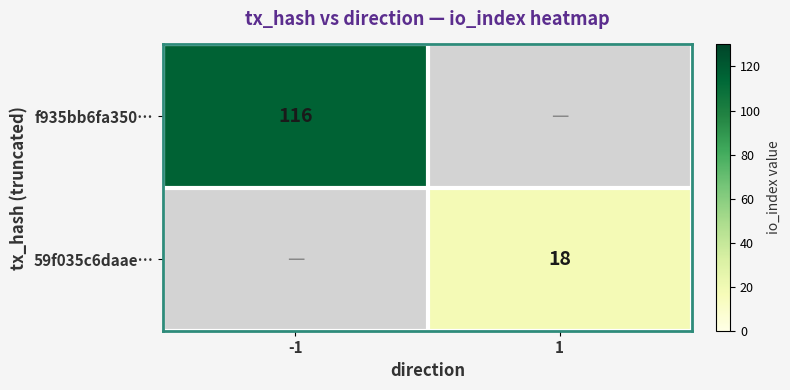

The value of 59f035c6daae… at 1 is 32. True or false?

False